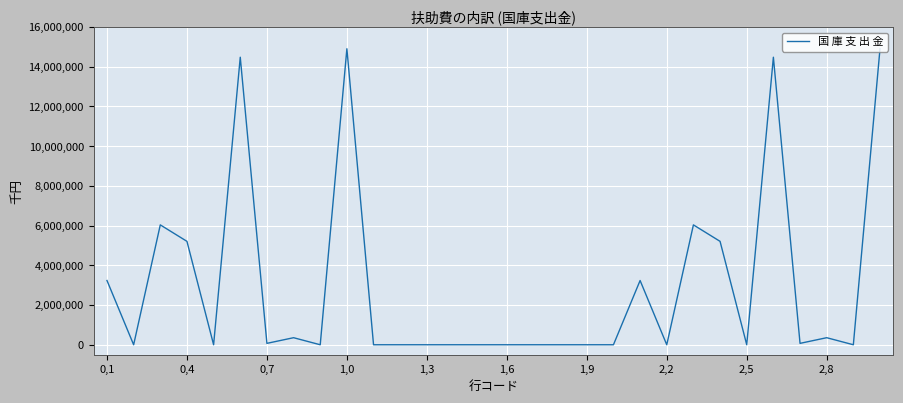

What is the greatest value displayed?

14906850